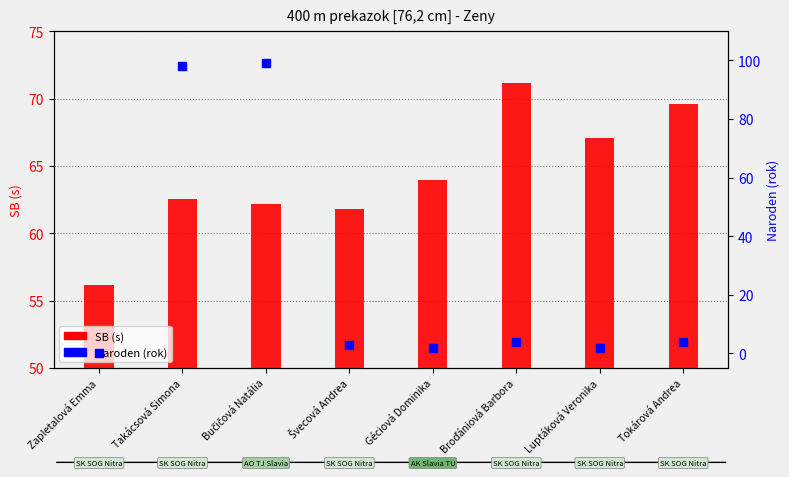

Which series contains the lowest Y value?

Naroden (rok)